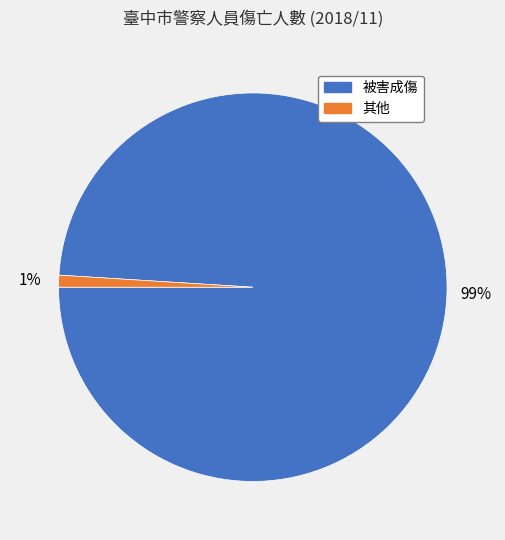

To the nearest percent, what is the average slice percentage?

50%